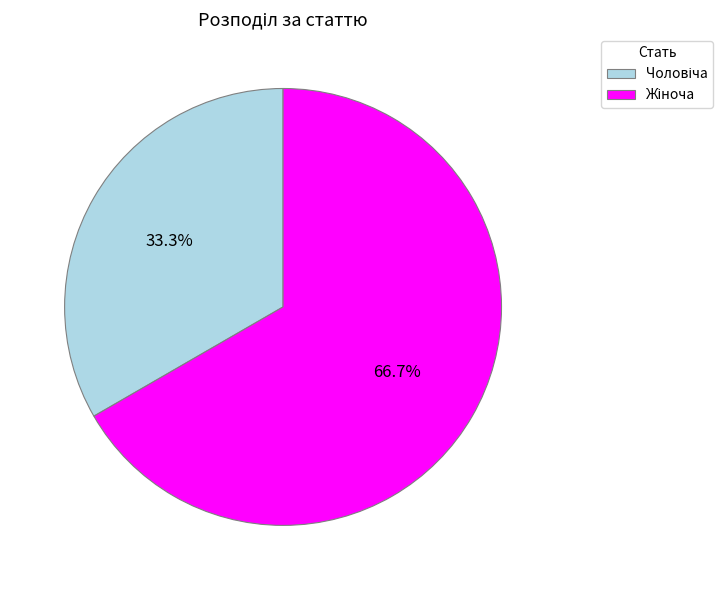

Does any single category account for the majority?

Yes